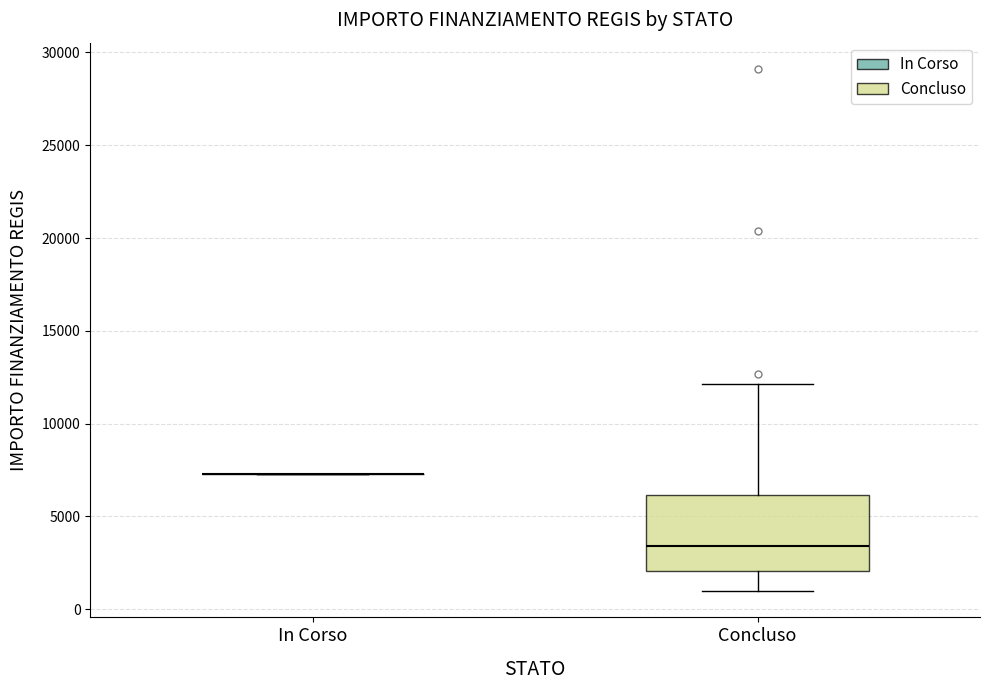

Reading left to right, transcribe this box plot: for each box, give where its median line is, the range the box spans, and where its two whiskers end, as read against the y-axis. The values are not printed on the chart, so give them approximately, as read against the axis.

In Corso: box collapsed to a line at 7500, whiskers 7500 to 7500
Concluso: median 3500, box 2000 to 6000, whiskers 1000 to 12000